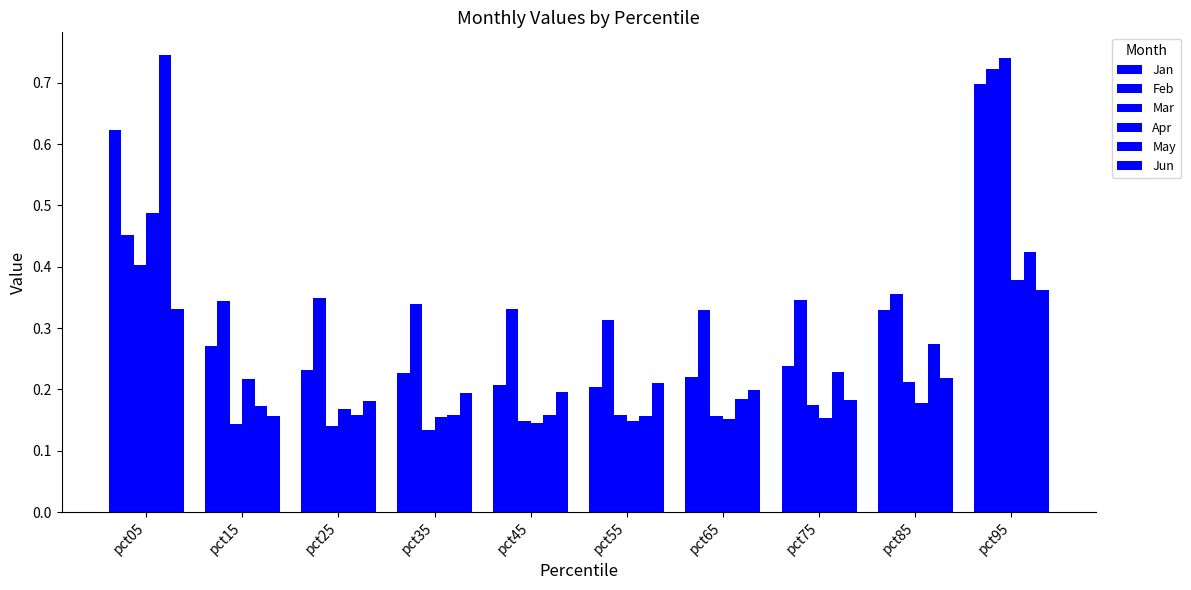

Is the value of Jan at pct45 greater than the value of Jun at pct95?

No